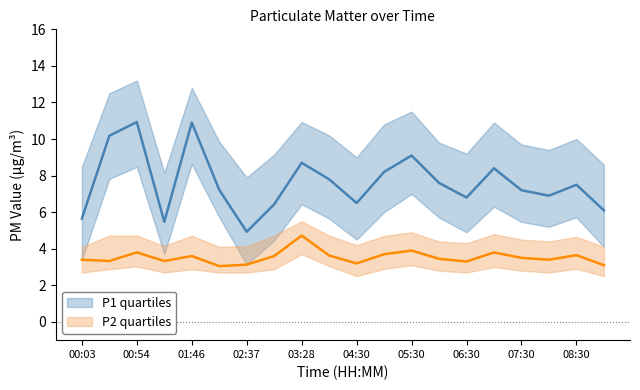

Reading left to right, transcribe all the data shown in this chart.

P1_mid: 00:03=5.7	00:28=10.2	00:54=10.9	01:19=5.5	01:46=10.9	02:12=7.2	02:37=4.9	03:03=6.4	03:28=8.7	04:00=7.8	04:30=6.5	05:00=8.2	05:30=9.1	06:00=7.6	06:30=6.8	07:00=8.4	07:30=7.2	08:00=6.9	08:30=7.5	09:00=6.1
P1_upper: 00:03=8.5	00:28=12.5	00:54=13.2	01:19=8.2	01:46=12.8	02:12=9.8	02:37=7.9	03:03=9.2	03:28=10.9	04:00=10.2	04:30=9.0	05:00=10.8	05:30=11.5	06:00=9.8	06:30=9.2	07:00=10.9	07:30=9.7	08:00=9.4	08:30=10.0	09:00=8.6
P1_lower: 00:03=3.4	00:28=7.8	00:54=8.5	01:19=3.7	01:46=8.6	02:12=5.7	02:37=3.1	03:03=4.5	03:28=6.4	04:00=5.7	04:30=4.5	05:00=6.0	05:30=7.0	06:00=5.7	06:30=4.9	07:00=6.3	07:30=5.5	08:00=5.2	08:30=5.7	09:00=4.1
P2_mid: 00:03=3.4	00:28=3.3	00:54=3.8	01:19=3.3	01:46=3.6	02:12=3.0	02:37=3.1	03:03=3.6	03:28=4.7	04:00=3.6	04:30=3.2	05:00=3.7	05:30=3.9	06:00=3.5	06:30=3.3	07:00=3.8	07:30=3.5	08:00=3.4	08:30=3.6	09:00=3.1
P2_upper: 00:03=4.1	00:28=4.7	00:54=4.7	01:19=4.2	01:46=4.7	02:12=4.1	02:37=4.2	03:03=4.7	03:28=5.5	04:00=4.7	04:30=4.2	05:00=4.7	05:30=4.9	06:00=4.4	06:30=4.3	07:00=4.8	07:30=4.5	08:00=4.4	08:30=4.7	09:00=4.1
P2_lower: 00:03=2.7	00:28=2.9	00:54=3.0	01:19=2.7	01:46=2.9	02:12=2.7	02:37=2.7	03:03=2.9	03:28=3.7	04:00=3.0	04:30=2.5	05:00=2.9	05:30=3.1	06:00=2.8	06:30=2.7	07:00=3.0	07:30=2.8	08:00=2.7	08:30=2.9	09:00=2.5